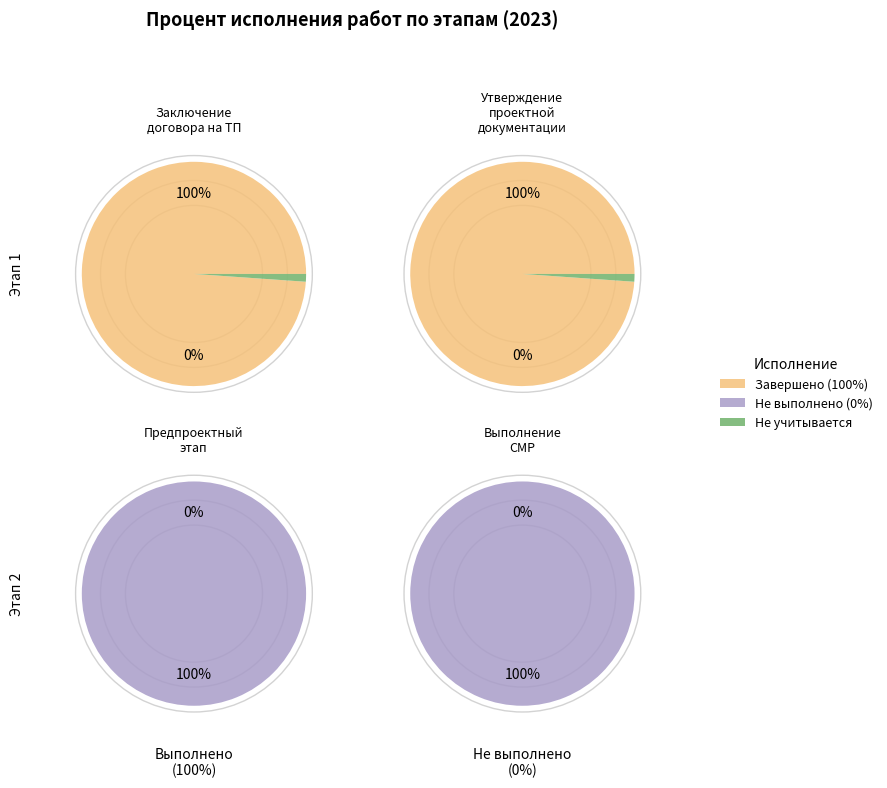

Which slice is the largest?

Заключение договора на ТП